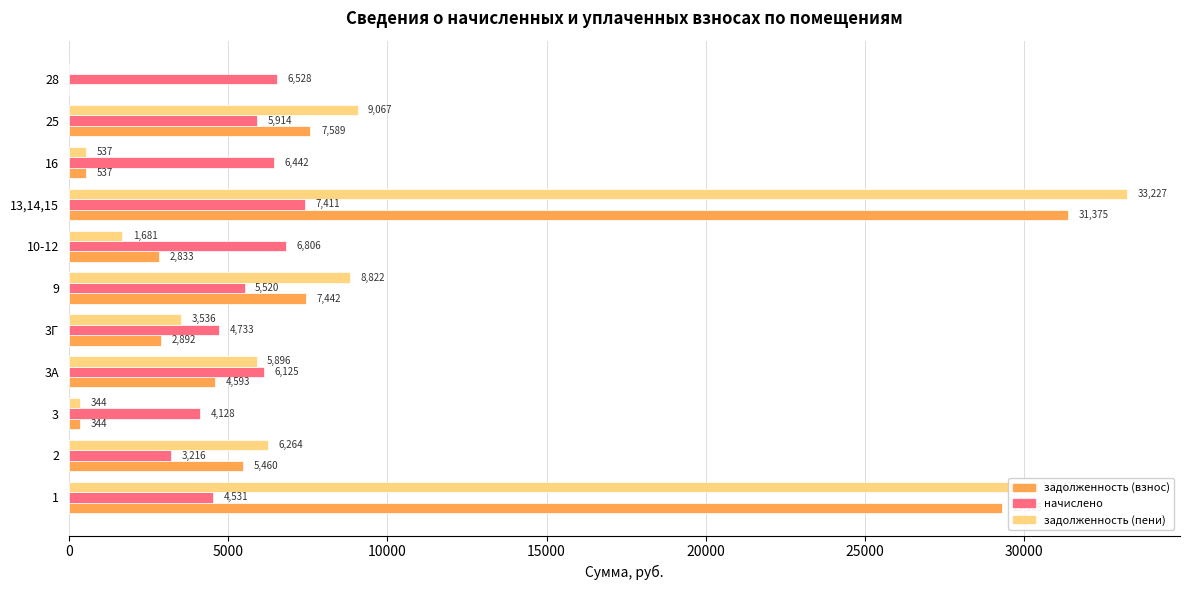

At which label is задолженность (пени) closest to 16613?

25